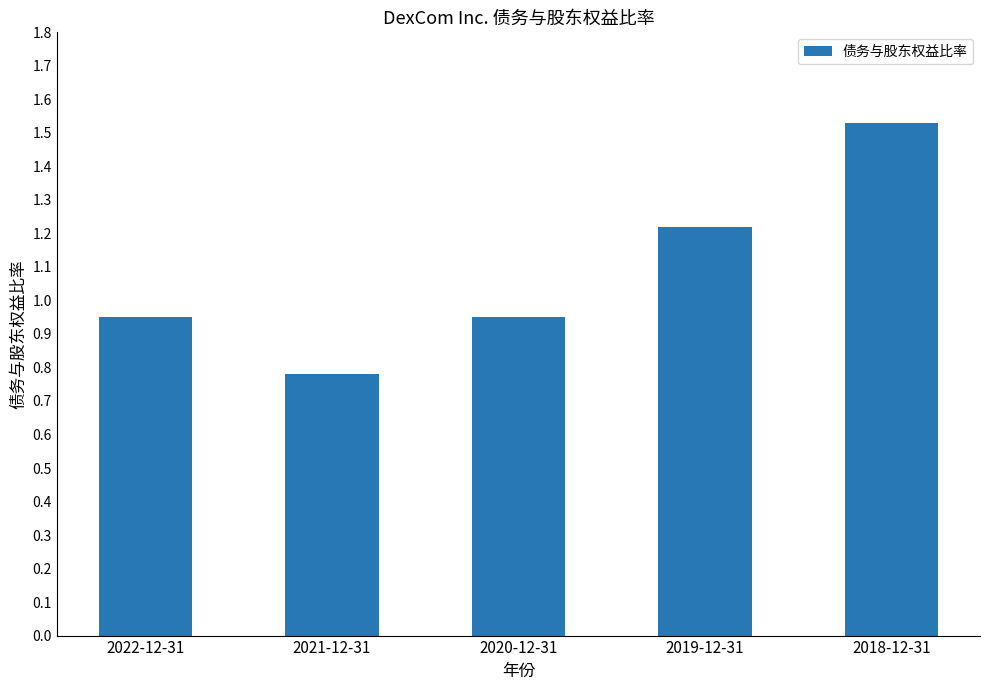

How many bars are there in total?

5